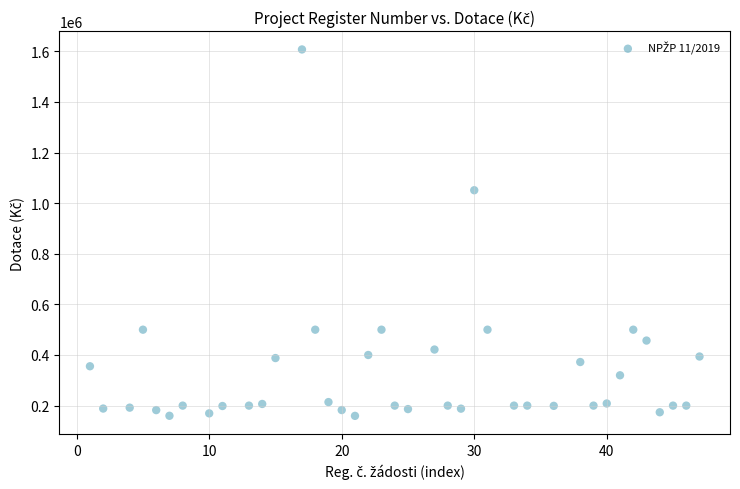

What is the range of X values (max minus min)?

46.0